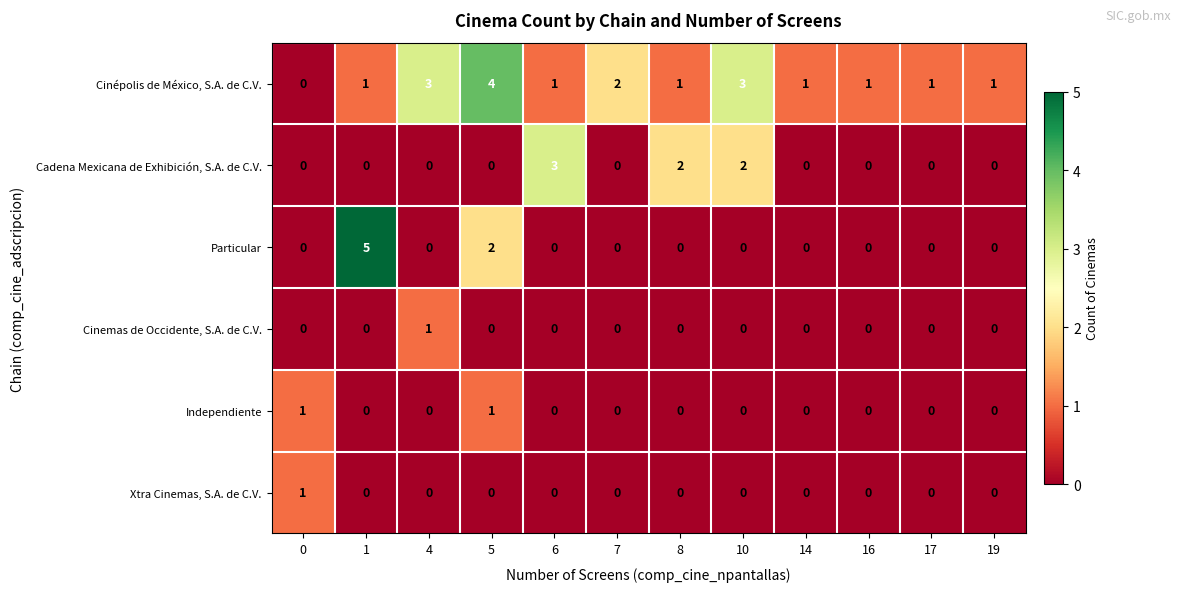

At which category is the sum across all series the highest?

5